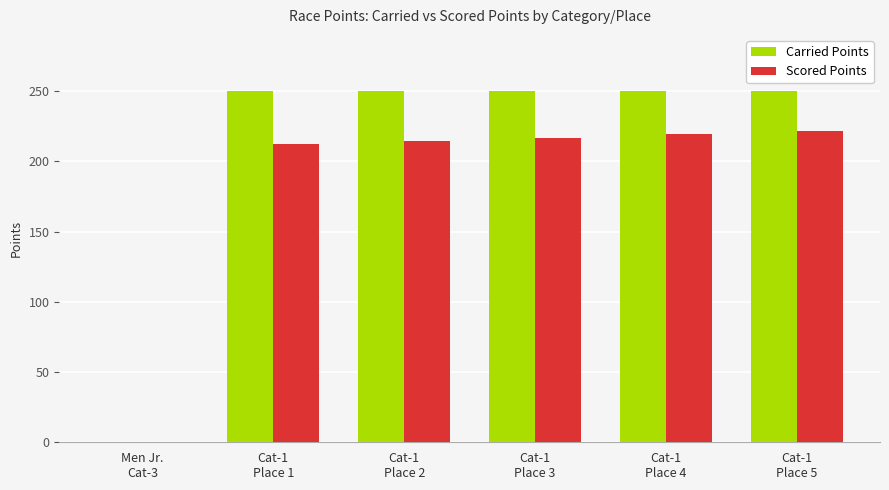

Count the number of categories in the chart.

6